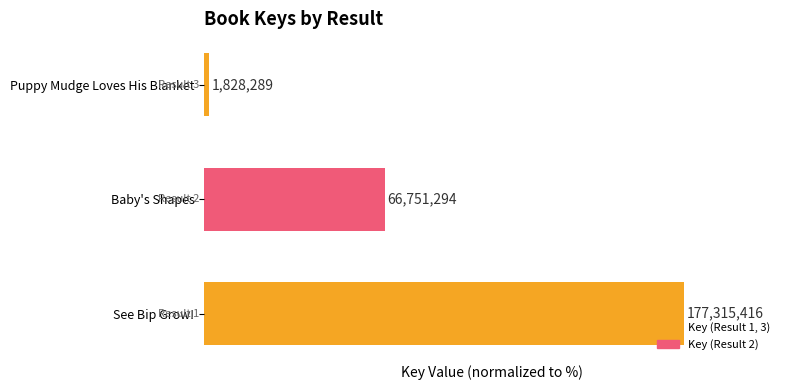

Rank the categories by value from highest to lowest.

See Bip Grow!, Baby's Shapes, Puppy Mudge Loves His Blanket